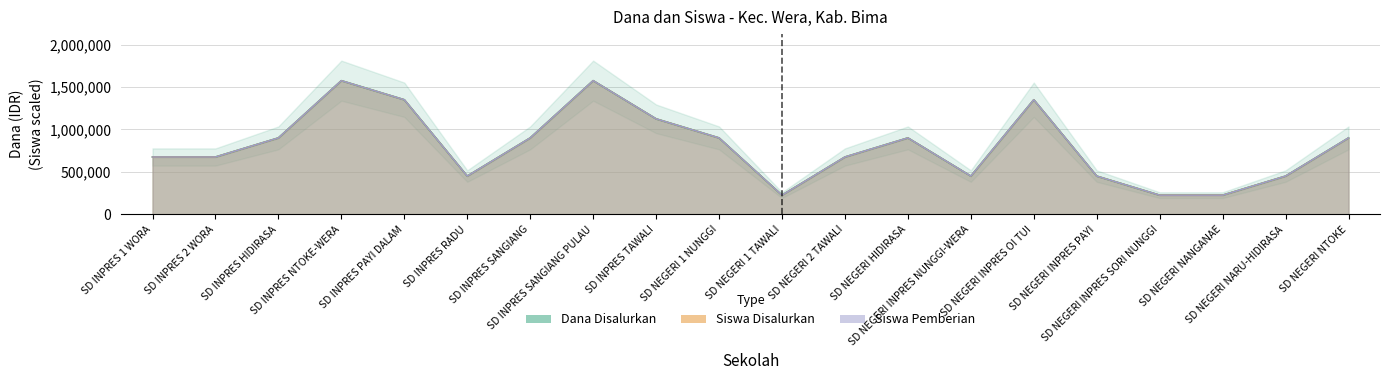

What is the label of the 15th point from the right?

SD INPRES RADU